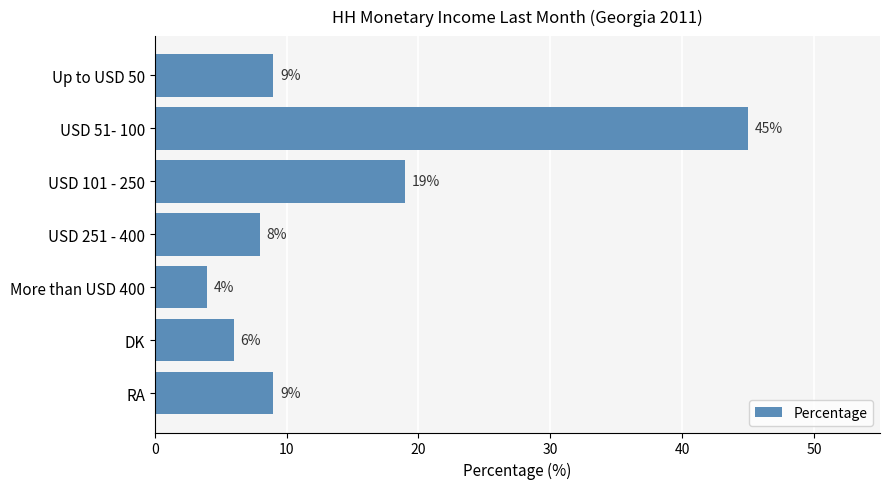

Approximately how many times larger is the value at USD 51- 100 compared to More than USD 400?

11.2